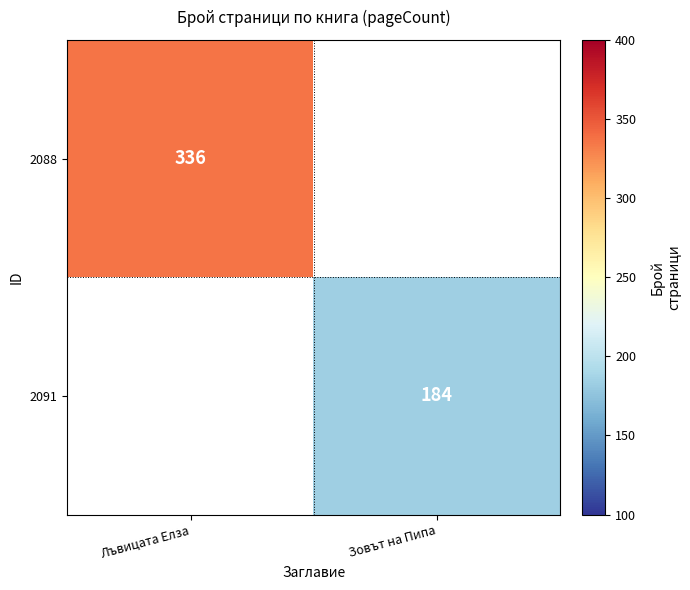

Is it true that 2091 equals 52 at Зовът на Пипа?

False